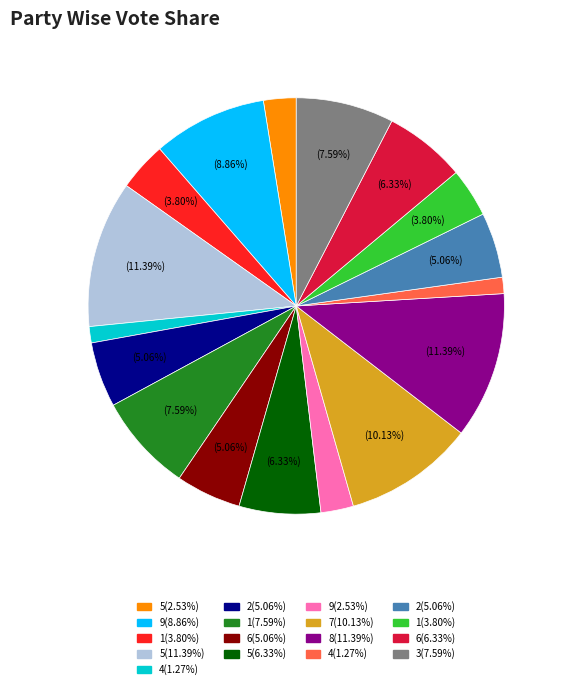

Count the number of slices in the pie.

17